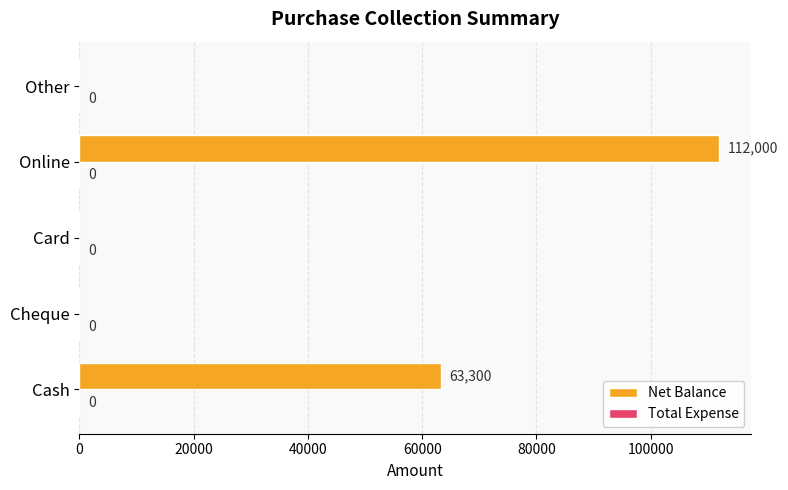

Is it true that the value at Online is 152919?

False